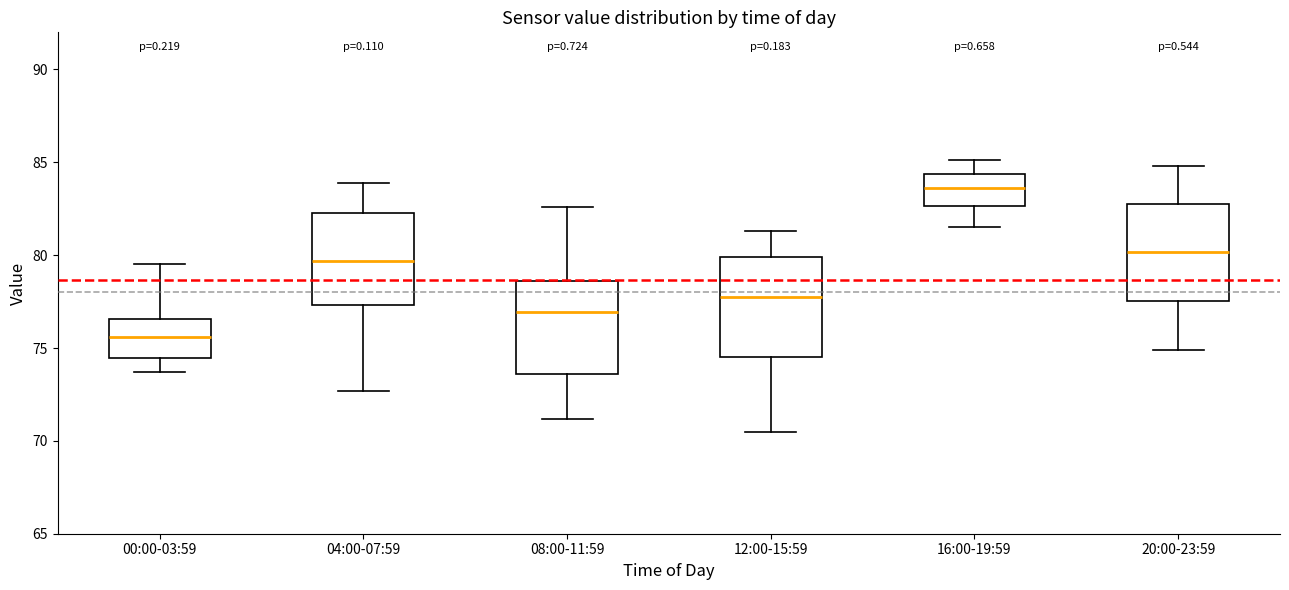

Where is the lower edge of the box for 04:00-07:59 on the y-axis? The values are not printed on the chart, so give them approximately, as read against the axis.

77.5